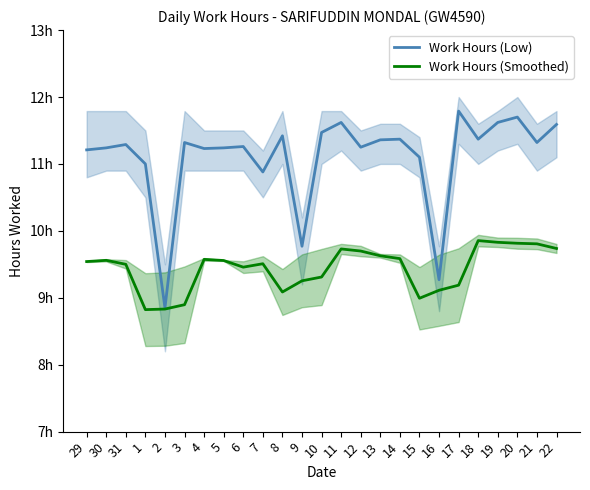

What is the maximum value shown in the chart?

11.8